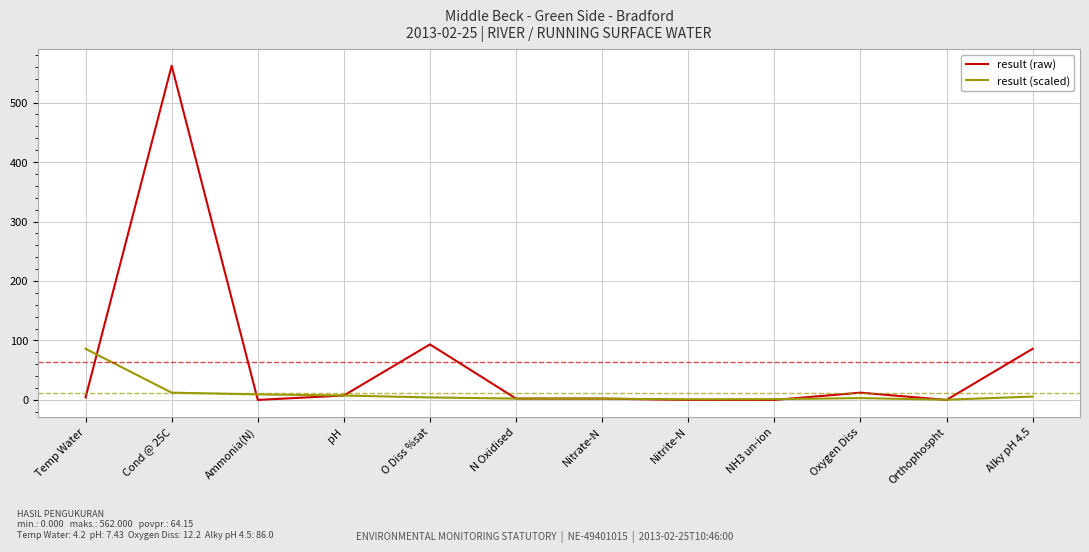

Between O Diss %sat and Nitrate-N, which series saw the biggest shift?

result (raw)